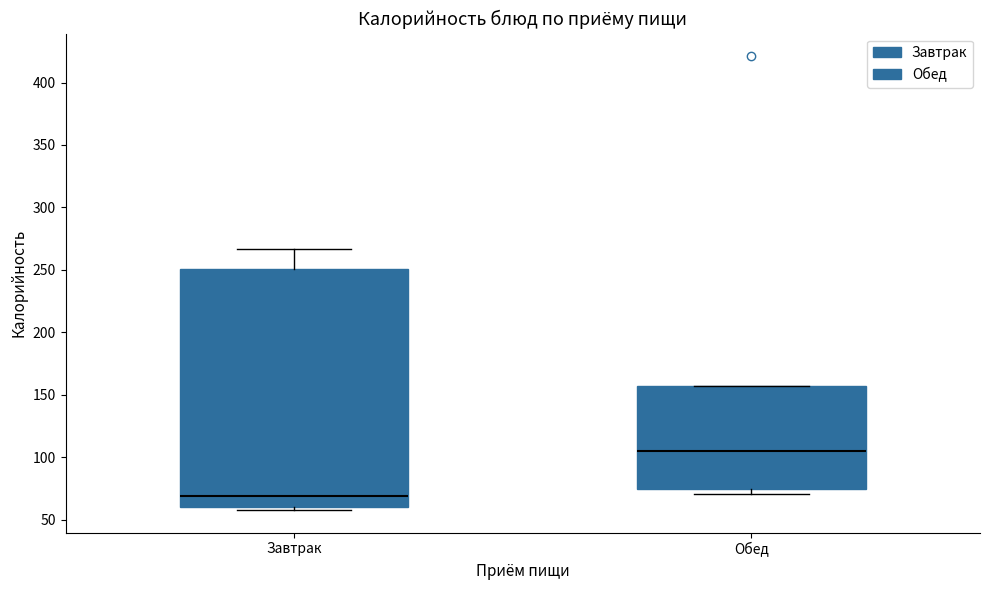

Reading left to right, read every box against the y-axis: the position of its median line, the range the box covers, and the ends of its whiskers. The values are not printed on the chart, so give them approximately, as read against the axis.

Завтрак: median 70, box 60 to 250, whiskers 60 (just below the box's lower edge) to 265
Обед: median 105, box 75 to 155, whiskers 70 to 155